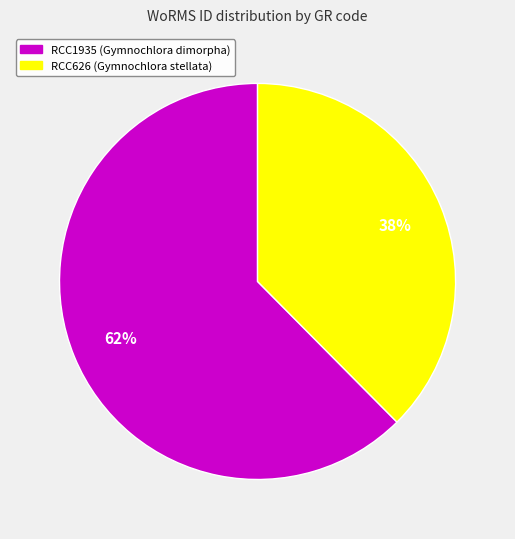

Between RCC1935 (Gymnochlora dimorpha) and RCC626 (Gymnochlora stellata), which is larger?

RCC1935 (Gymnochlora dimorpha)